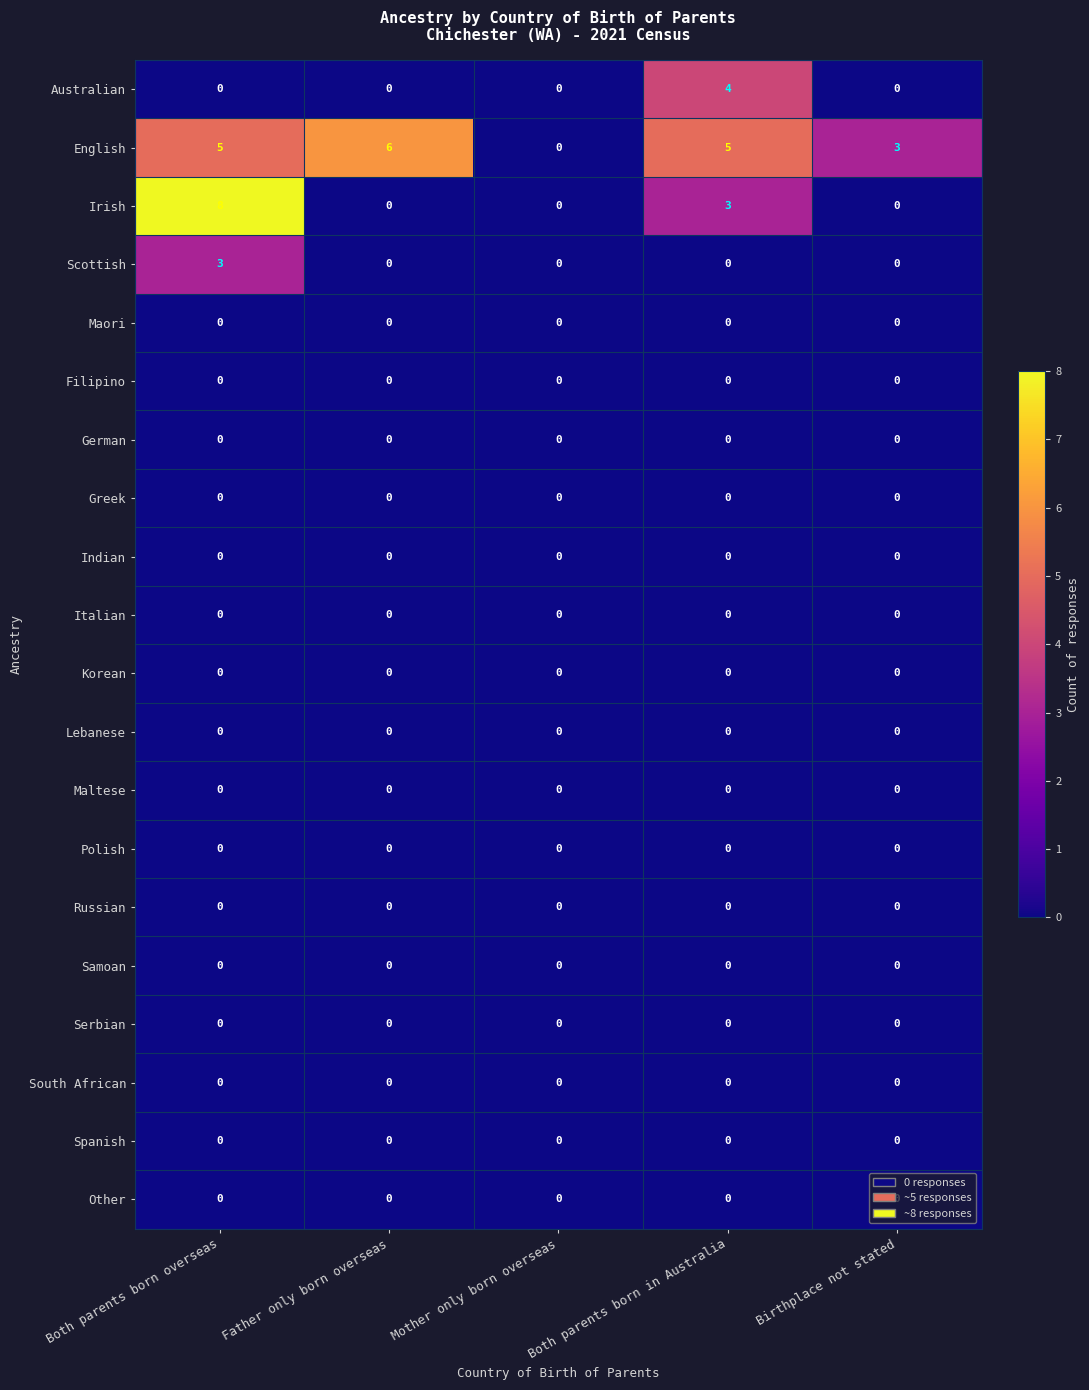

Which series has the largest total across all categories?

English